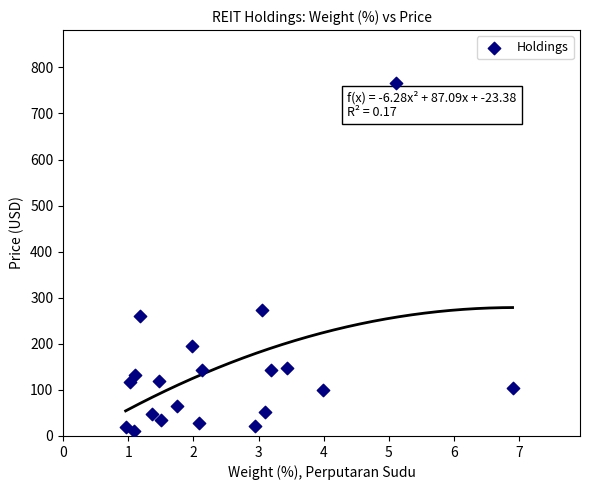

What is the range of Y values (max minus min)?

754.7